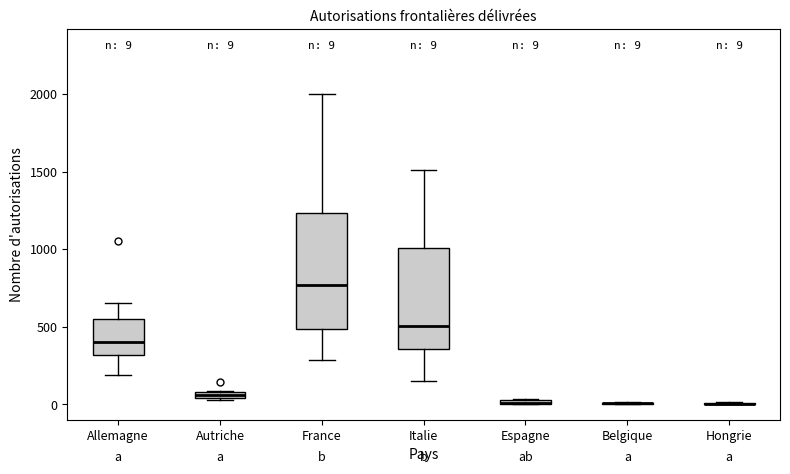

Which box is the tallest, from its lower edge to its upper edge?

France